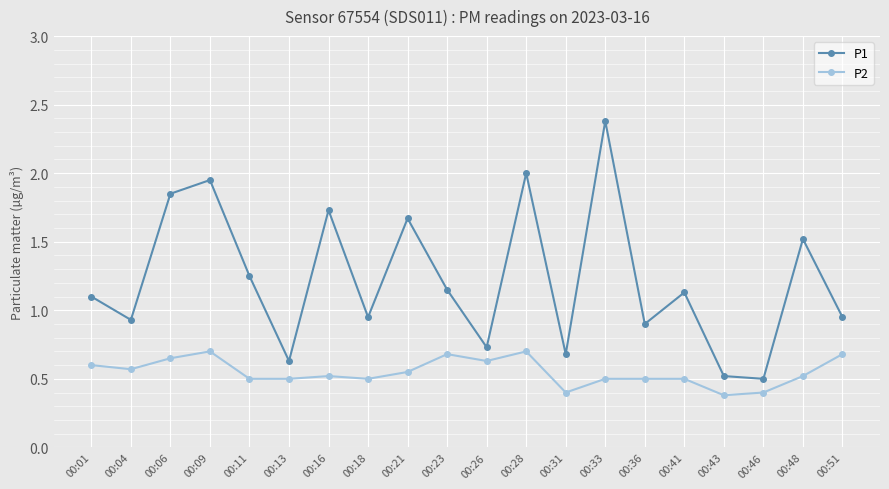

What is the value of the P1 point at the 12th from the left?

2.0